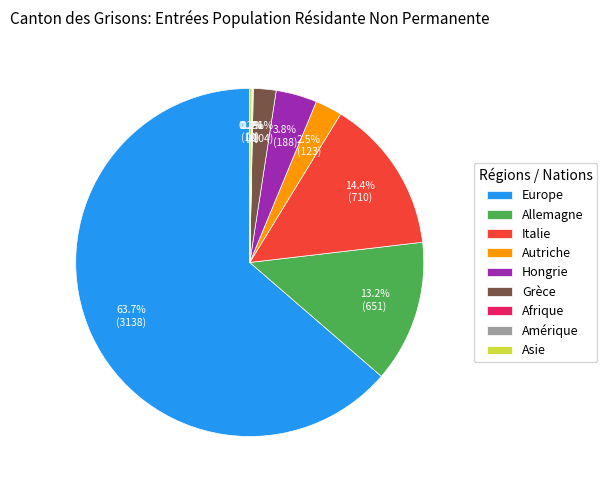

Is the sum of Hongrie and Italie greater than half?

No